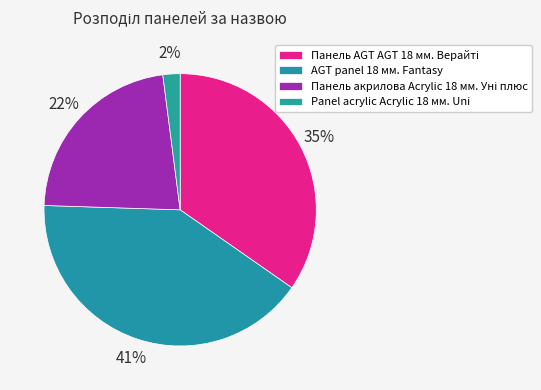

What percentage is the Панель акрилова Acrylic 18 мм. Уні плюс slice, to the nearest percent?

22%